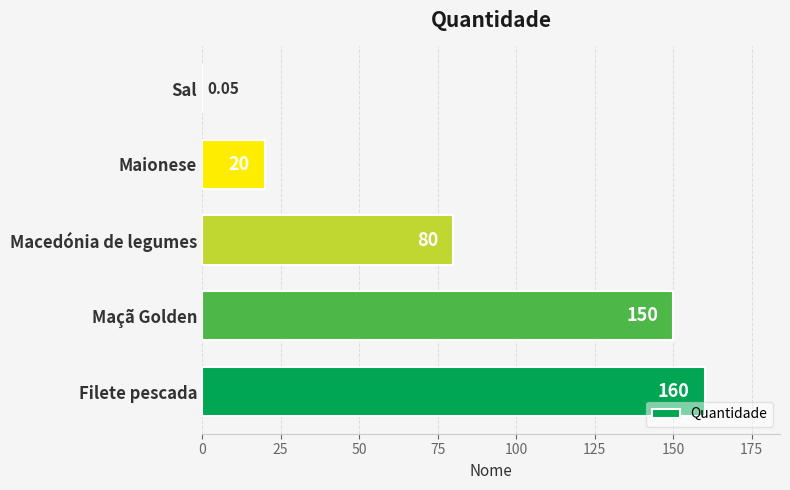

What is the sum of the values at Filete pescada and Maionese?

180.0